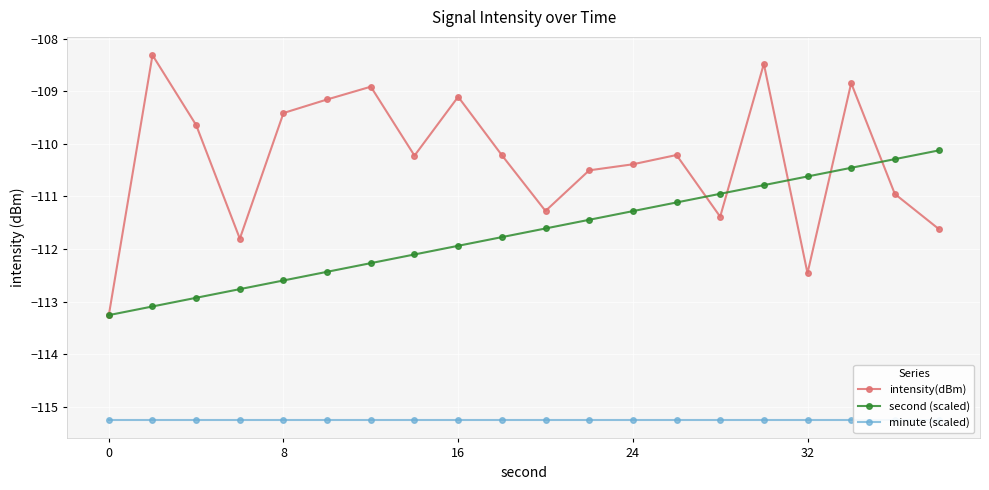

Reading left to right, extract all data points from this chart.

intensity(dBm): -113.3	-108.3	-109.6	-111.8	-109.4	-109.2	-108.9	-110.2	-109.1	-110.2	-111.3	-110.5	-110.4	-110.2	-111.4	-108.5	-112.5	-108.8	-111.0	-111.6
second (scaled): -113.3	-113.1	-112.9	-112.8	-112.6	-112.4	-112.3	-112.1	-111.9	-111.8	-111.6	-111.4	-111.3	-111.1	-110.9	-110.8	-110.6	-110.5	-110.3	-110.1
minute (scaled): -115.3	-115.3	-115.3	-115.3	-115.3	-115.3	-115.3	-115.3	-115.3	-115.3	-115.3	-115.3	-115.3	-115.3	-115.3	-115.3	-115.3	-115.3	-115.3	-115.3